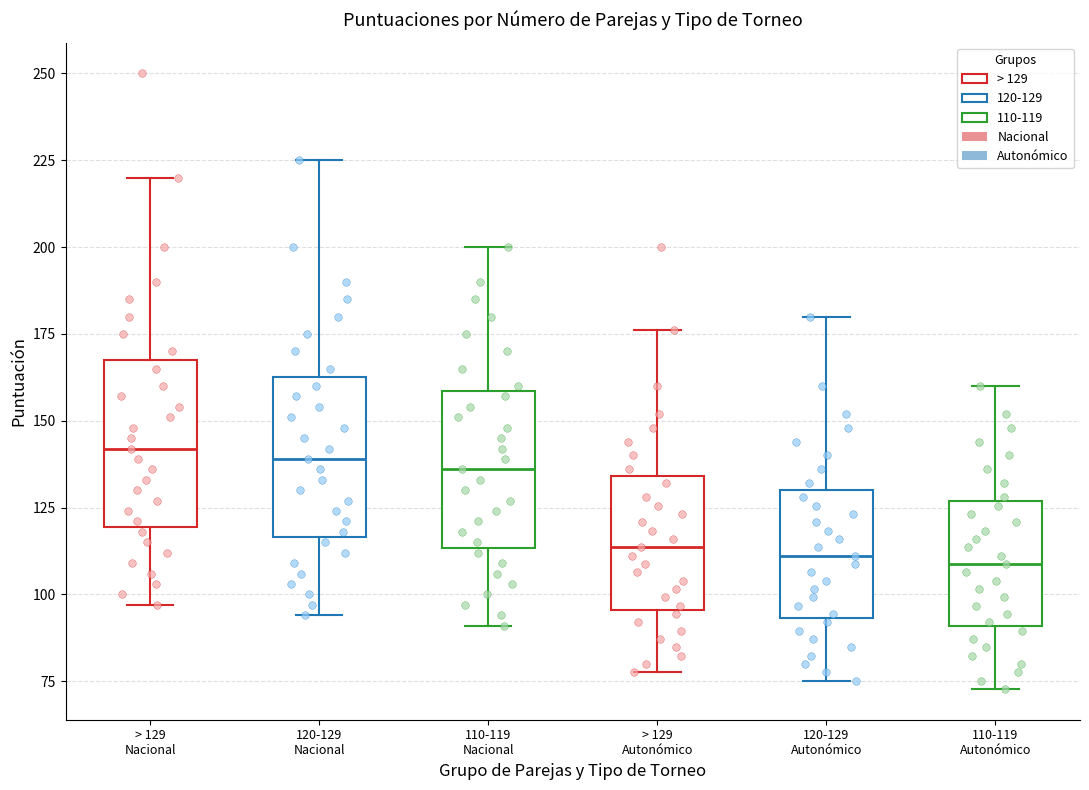

Reading left to right, read every box against the y-axis: the position of its median line, the range the box covers, and the ends of its whiskers. The values are not printed on the chart, so give them approximately, as read against the axis.

> 129 Nacional: median 140, box 120 to 170, whiskers 95 to 220
120-129 Nacional: median 140, box 115 to 165, whiskers 95 to 225
110-119 Nacional: median 135, box 115 to 160, whiskers 90 to 200
> 129 Autonómico: median 115, box 95 to 135, whiskers 80 to 175
120-129 Autonómico: median 110, box 95 to 130, whiskers 75 to 180
110-119 Autonómico: median 110, box 90 to 125, whiskers 75 to 160